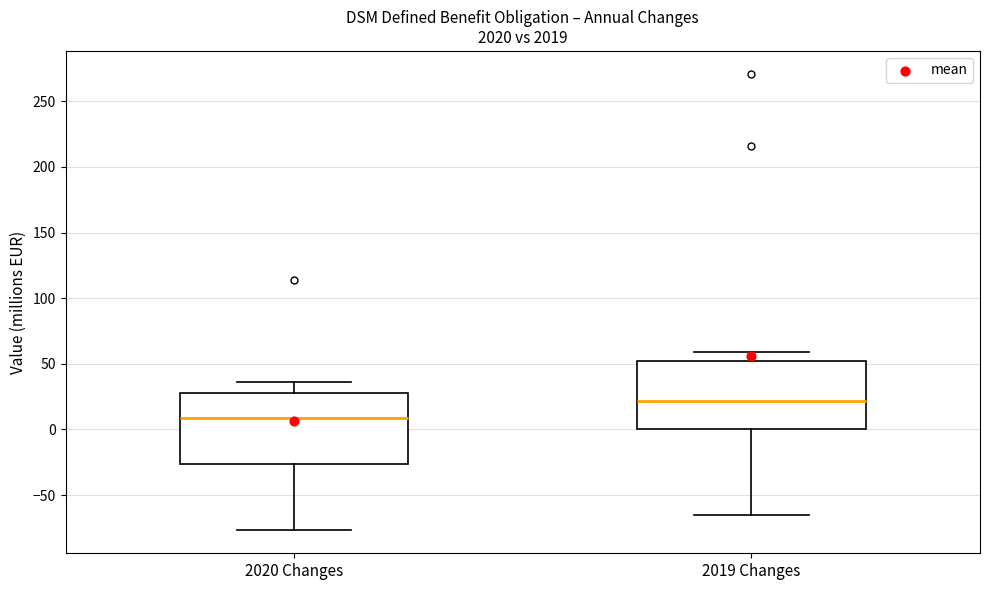

Which box has the lowest median line?

2020 Changes